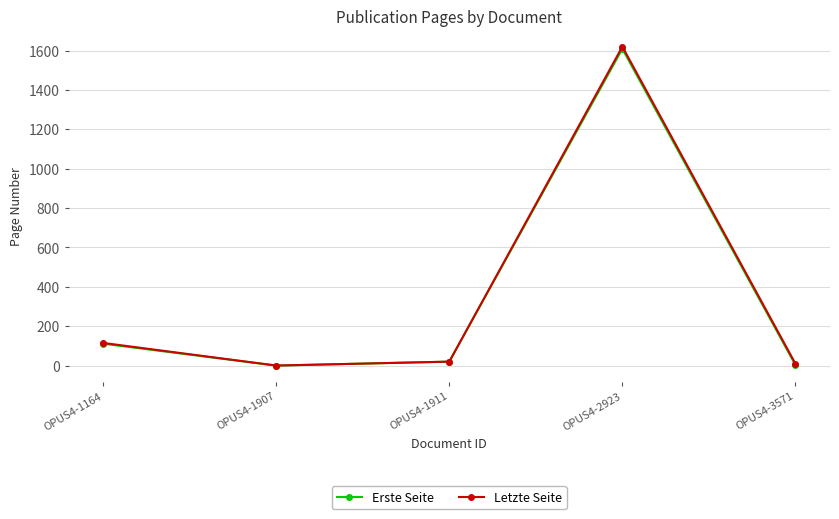

In Letzte Seite, how many points are higher than both neighbors (excluding endpoints)?

1